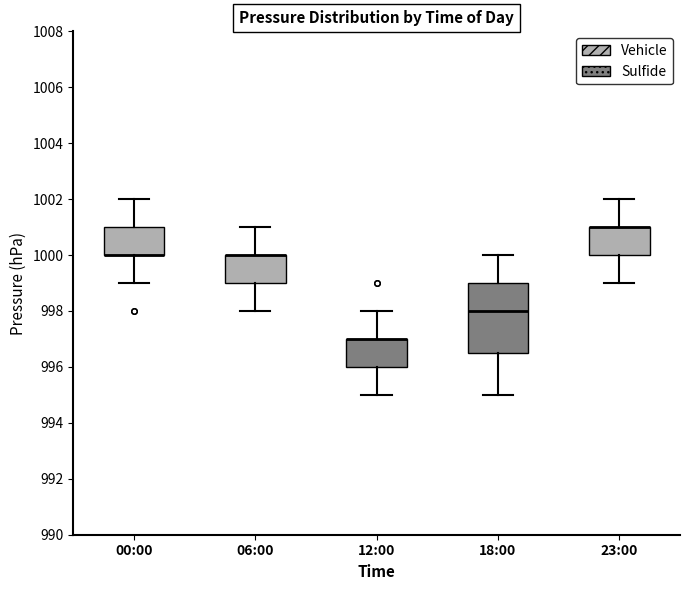

Which box is the tallest, from its lower edge to its upper edge?

18:00